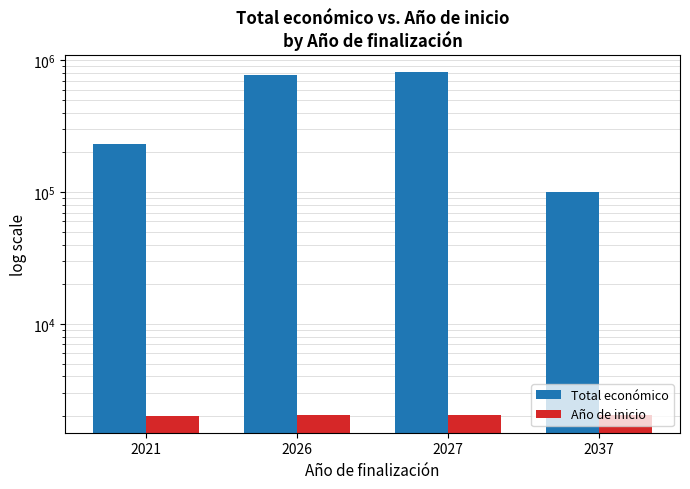

Is the value of Año de inicio at 2037 greater than the value of Total económico at 2037?

No